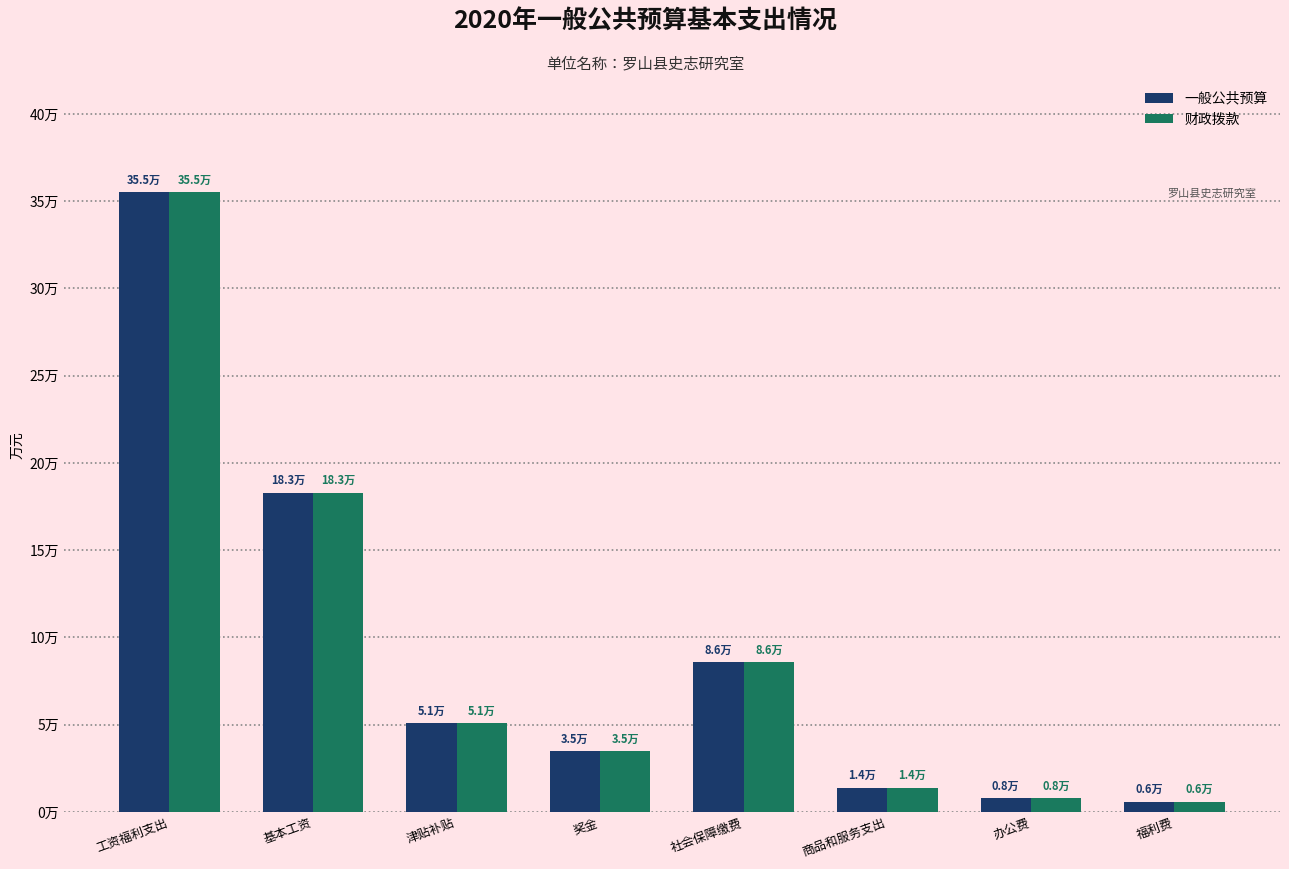

What are all the series names shown in the legend?

一般公共预算, 财政拨款